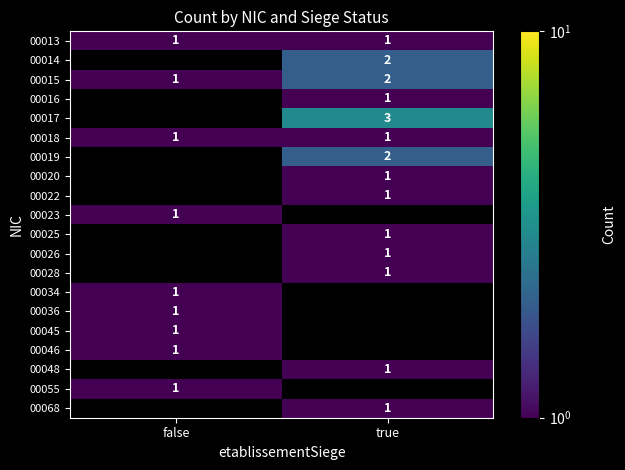

Is it true that 00025 equals 1 at true?

True